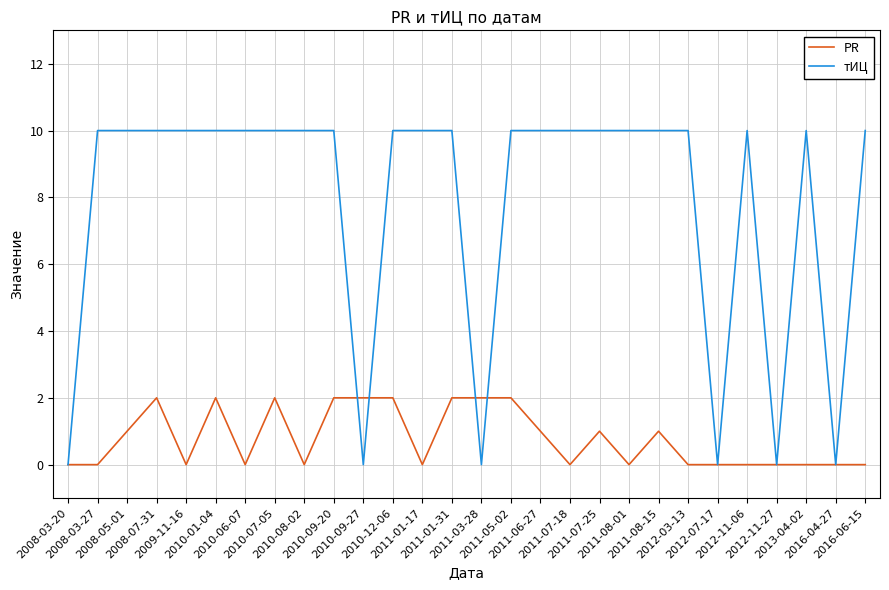

What are all the series names shown in the legend?

PR, тИЦ